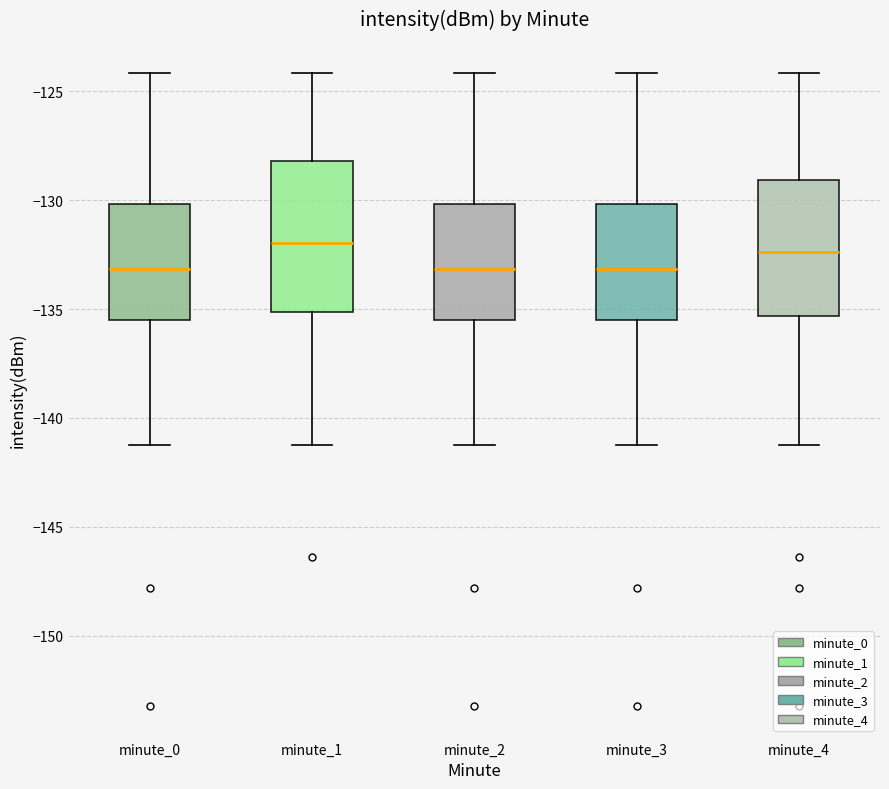

Reading left to right, transcribe this box plot: for each box, give where its median line is, the range the box spans, and where its two whiskers end, as read against the y-axis. The values are not printed on the chart, so give them approximately, as read against the axis.

minute_0: median -133.0, box -135.5 to -130.0, whiskers -141.0 to -124.0
minute_1: median -132.0, box -135.0 to -128.0, whiskers -141.0 to -124.0
minute_2: median -133.0, box -135.5 to -130.0, whiskers -141.0 to -124.0
minute_3: median -133.0, box -135.5 to -130.0, whiskers -141.0 to -124.0
minute_4: median -132.5, box -135.5 to -129.0, whiskers -141.0 to -124.0